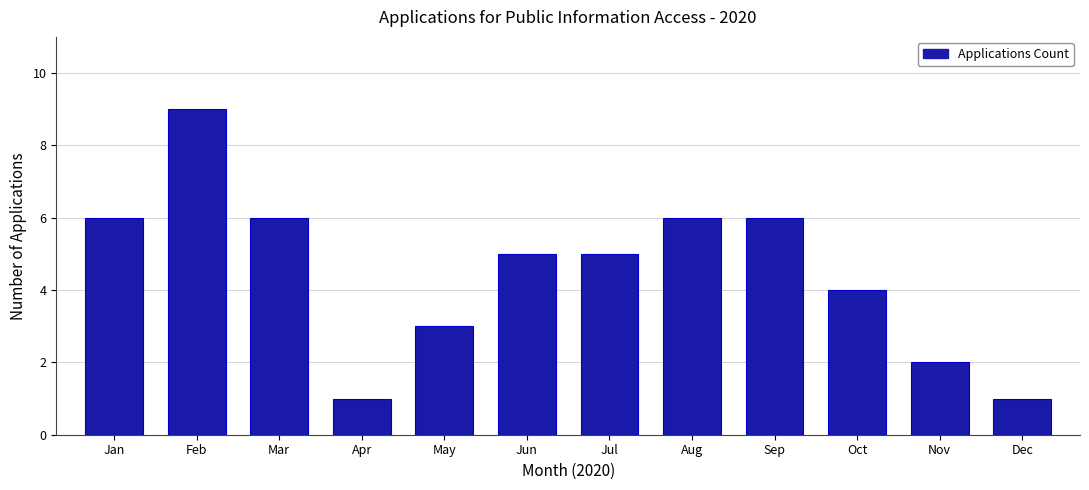

Reading left to right, extract all data points from this chart.

6	9	6	1	3	5	5	6	6	4	2	1